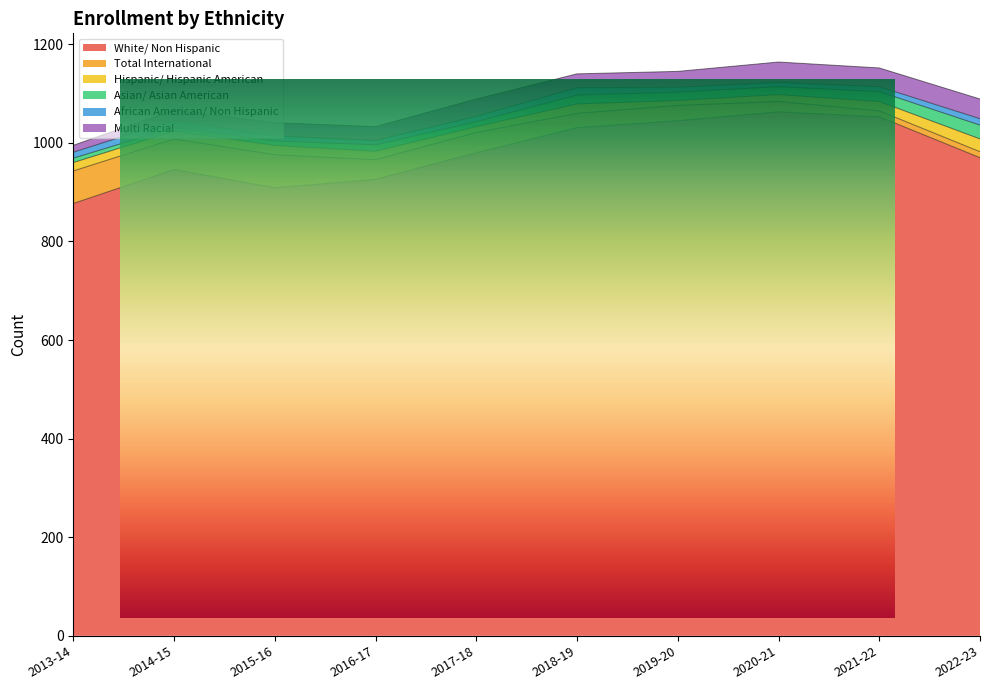

In White/ Non Hispanic, how many points are lower than both neighbors (excluding endpoints)?

1